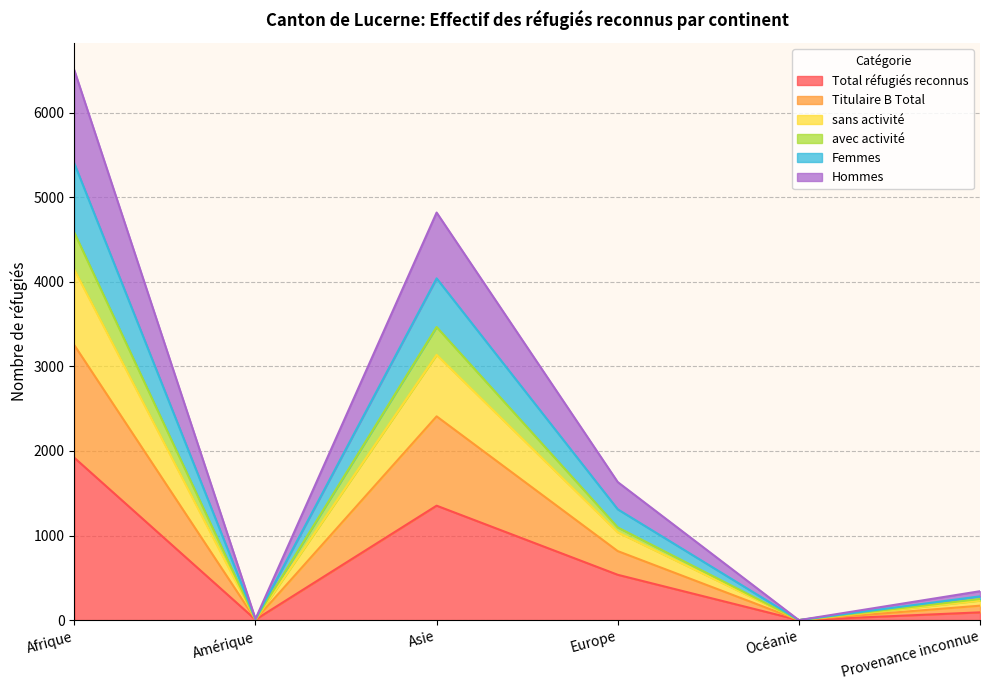

What is the label of the 6th point from the left?

Provenance inconnue